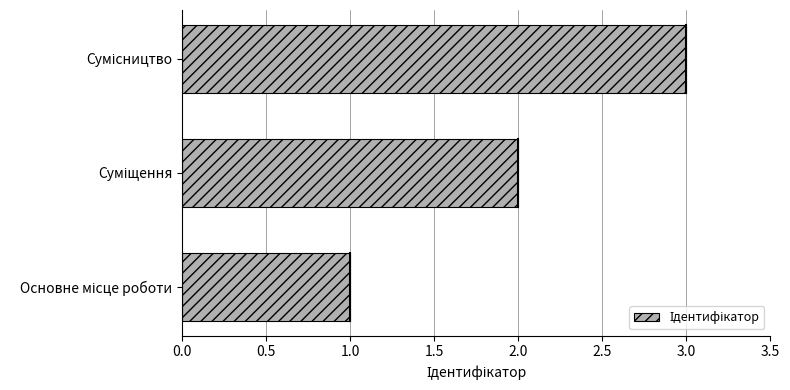

What is the sum of all values?

6